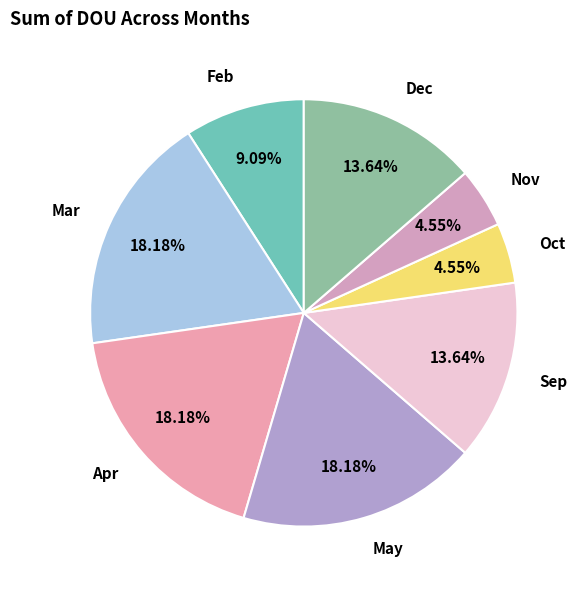

Does Feb represent more than half of the total?

No